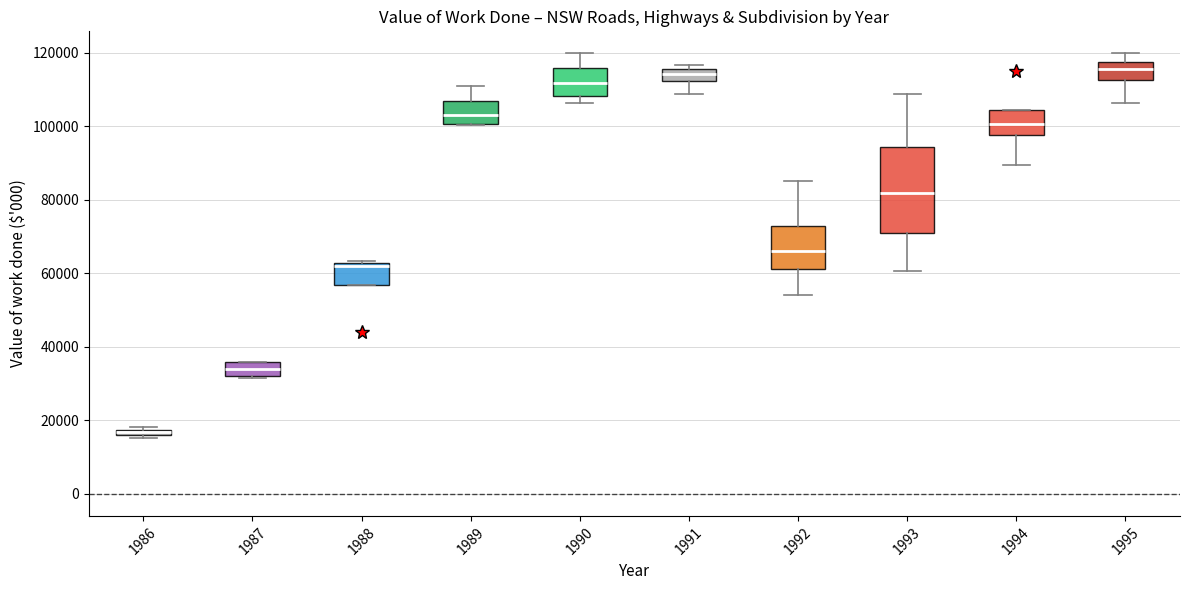

Which box is the tallest, from its lower edge to its upper edge?

1993